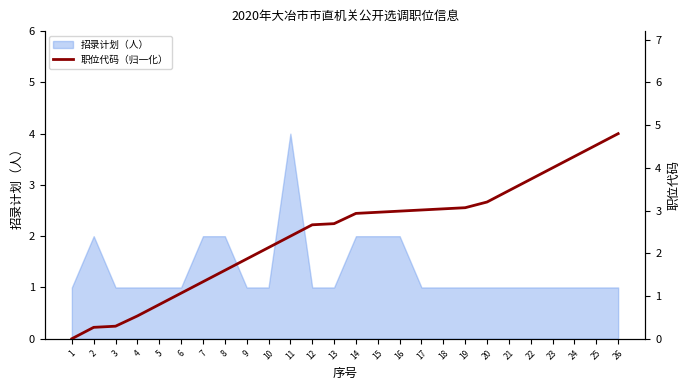

True or false: 招录计划（人） has a value of 2 at 7.

True